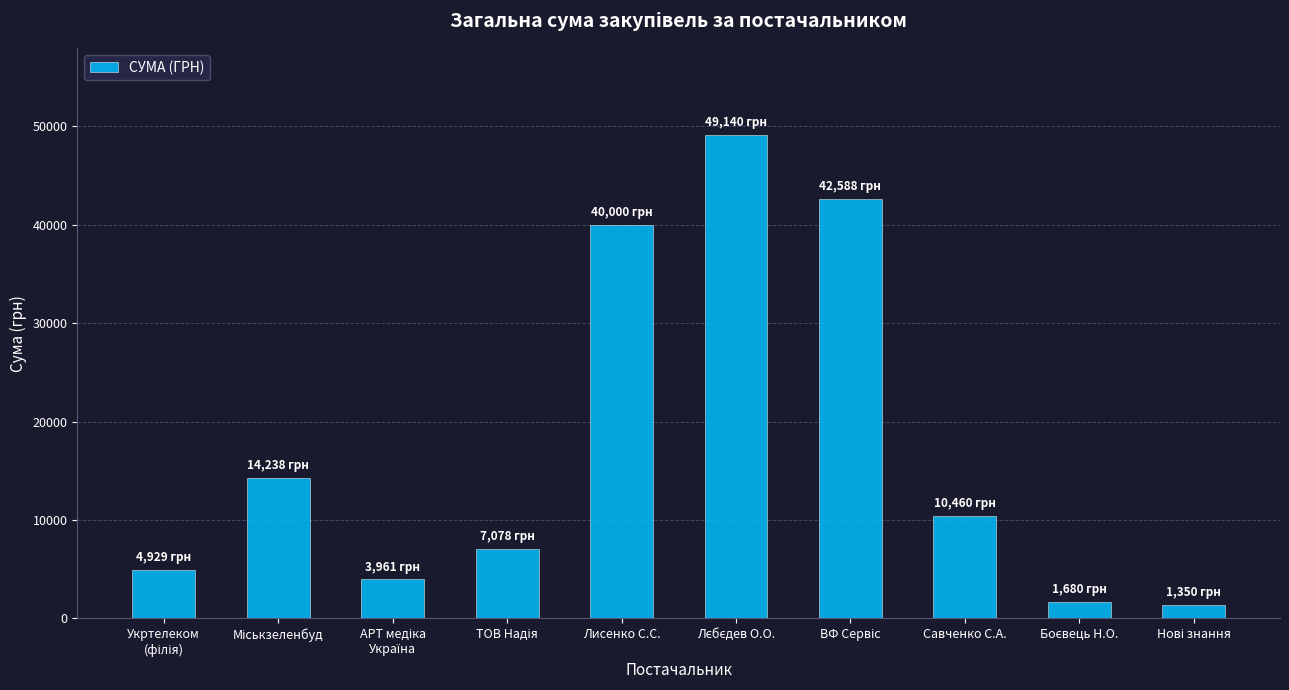

What is the value of the 10th bar from the left?

1350.0